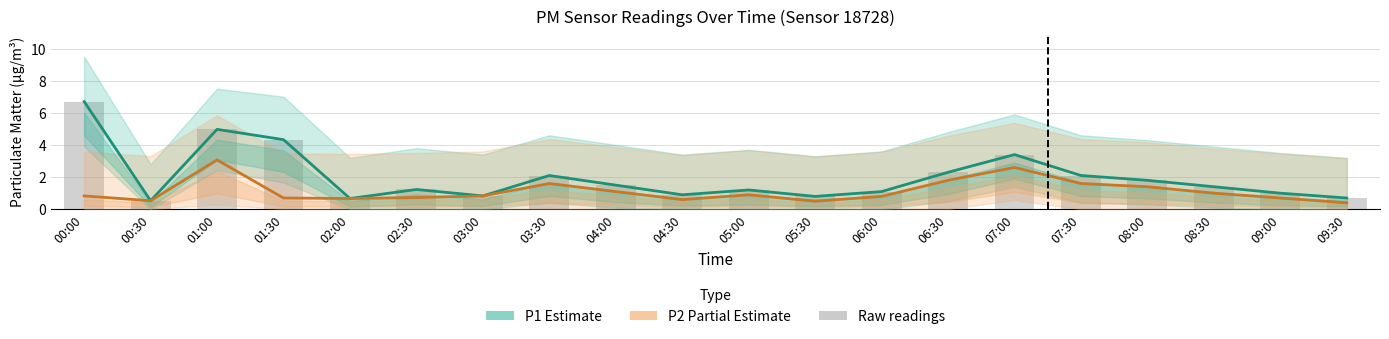

The value of P1 (Estimate) at 04:30 is 0.9. True or false?

True